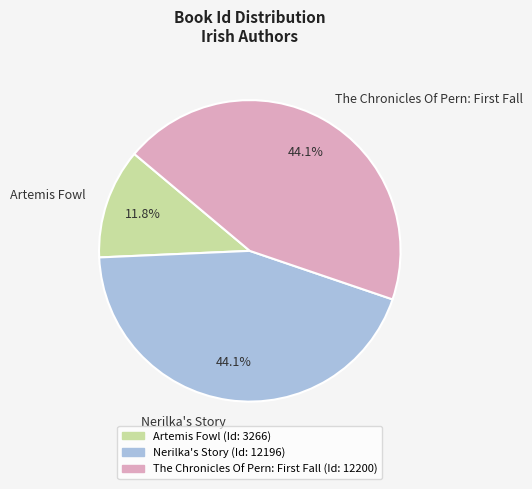

True or false: Nerilka's Story accounts for 44% of the total.

True